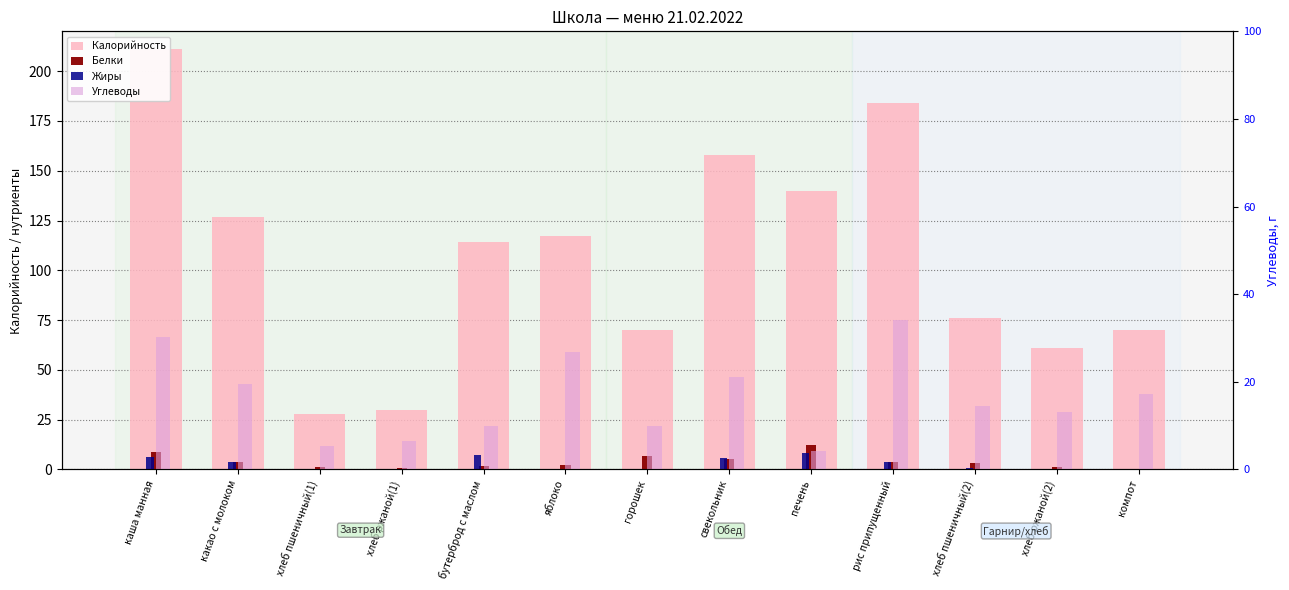

Where is Белки nearest to the value 6?

горошек